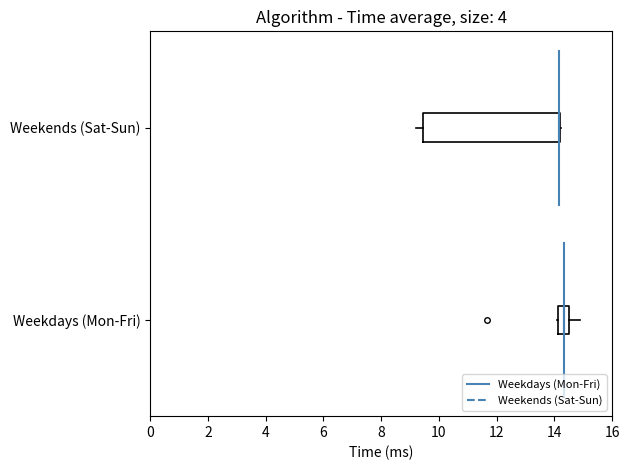

Reading bottom to top, read every box against the x-axis: the position of its median line, the range the box covers, and the ends of its whiskers. The values are not printed on the chart, so give them approximately, as read against the axis.

Weekdays (Mon-Fri): median 14.4, box 14.2 to 14.6, whiskers 14.0 to 14.8
Weekends (Sat-Sun): median 14.2 (drawn on the box's right edge), box 9.4 to 14.2, whiskers 9.2 to 14.2